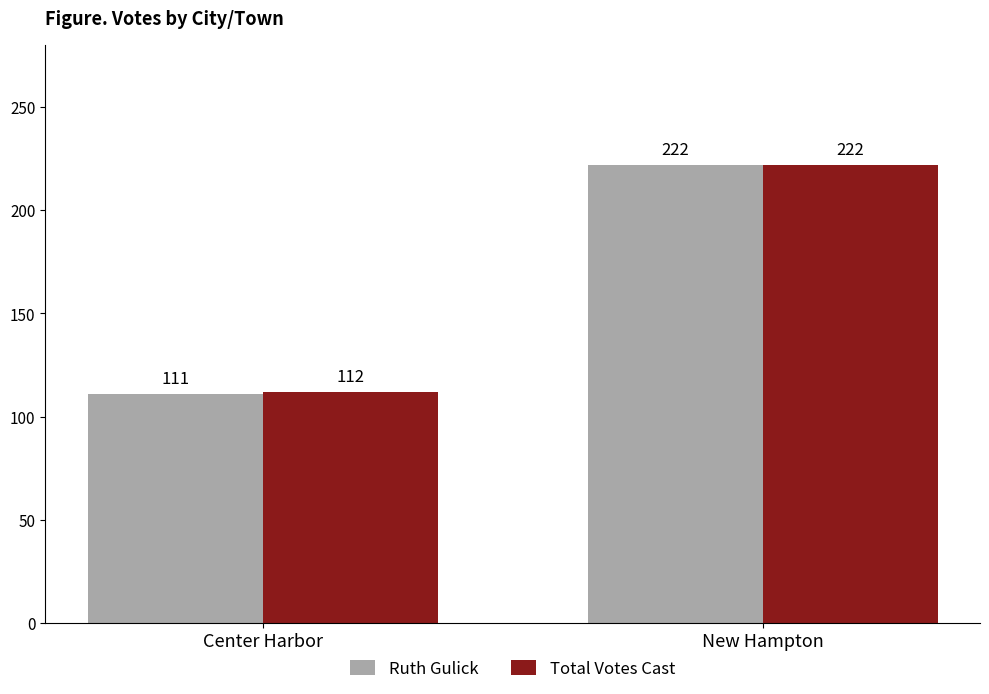

What is the label of the 1st bar from the right?

New Hampton